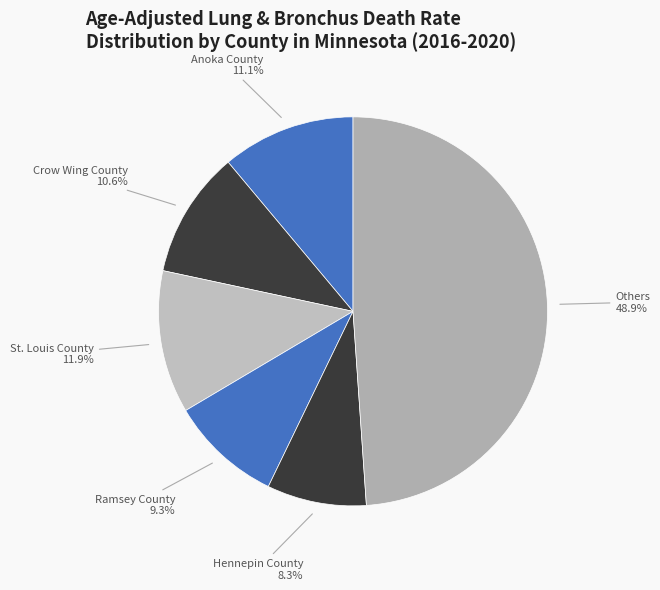

Rank the categories by value from highest to lowest.

Others, St. Louis County, Anoka County, Crow Wing County, Ramsey County, Hennepin County